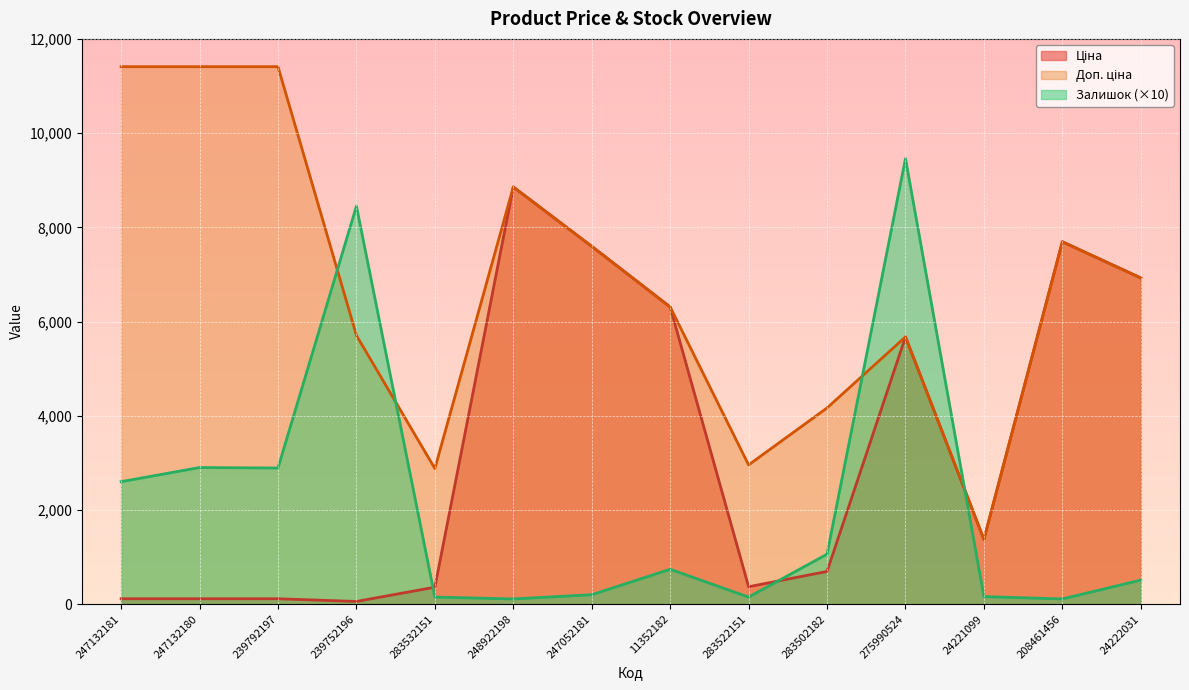

Which series ends up on top after the final intersection of Залишок and Ціна?

Ціна